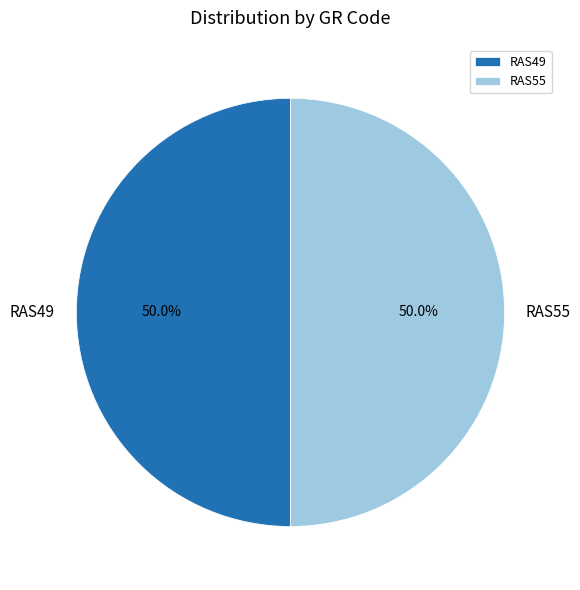

Approximately how many times larger is the value at RAS49 compared to RAS55?

1.0